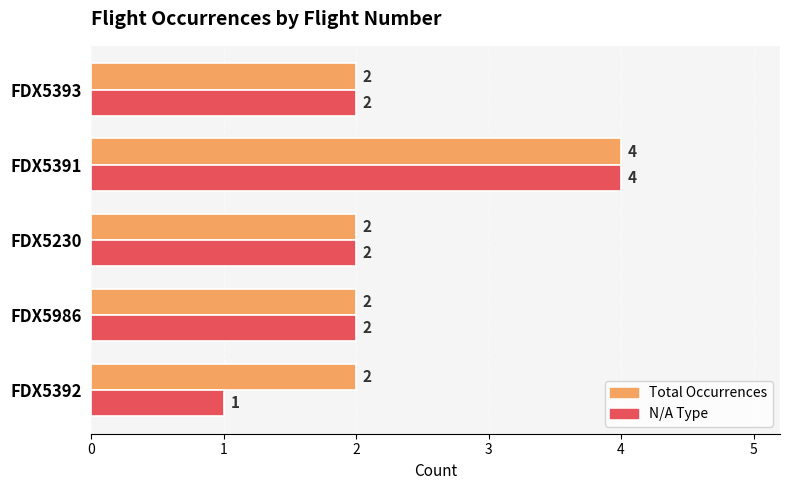

List the series in order of their overall mean, lowest first.

N/A Type, Total Occurrences